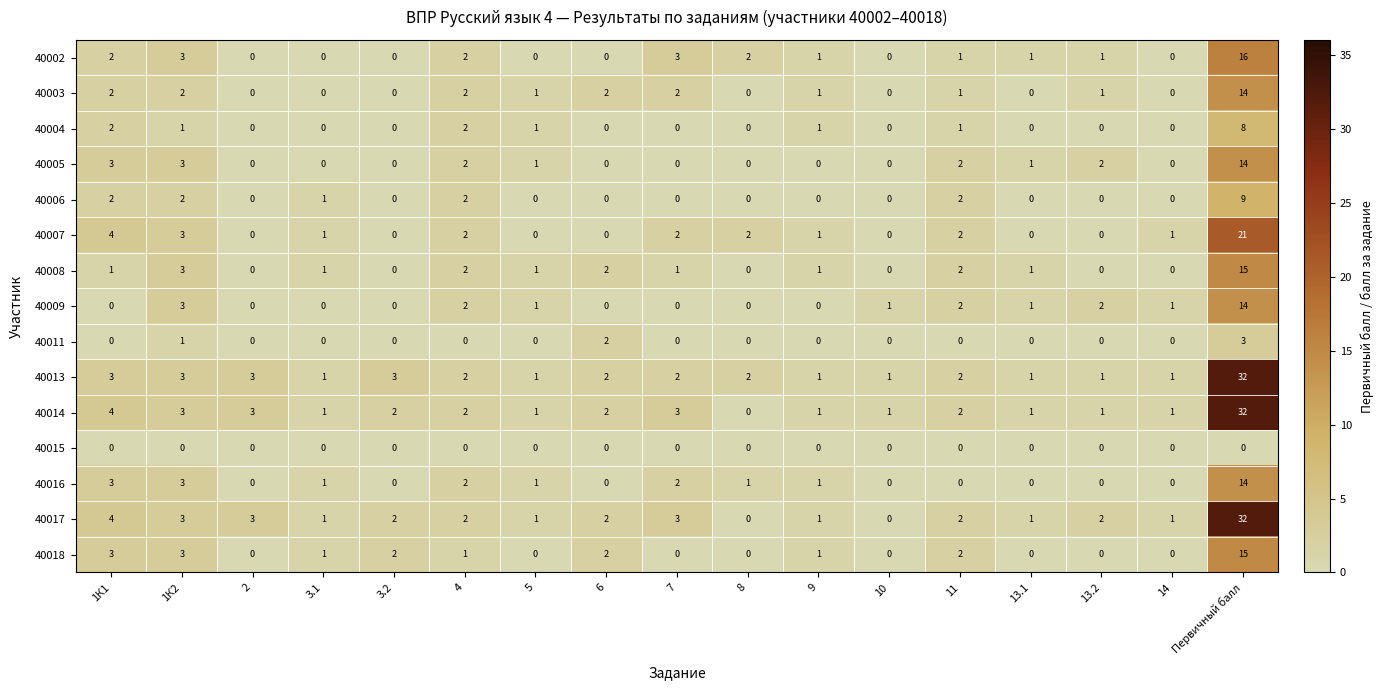

At which category is the sum across all series the highest?

Первичный балл